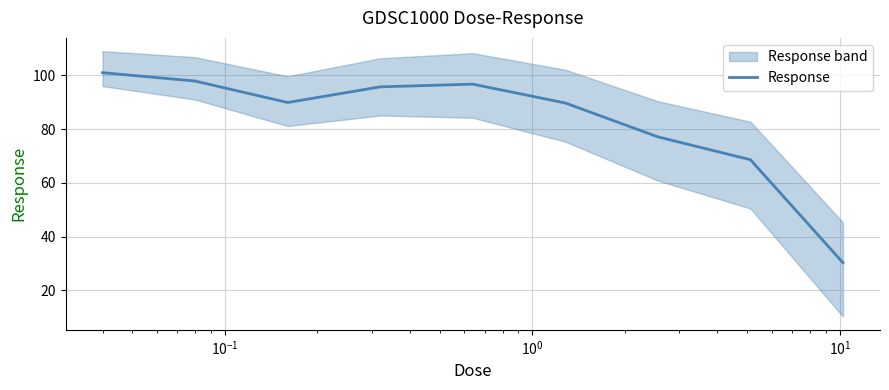

What is the maximum value for Response?

100.9